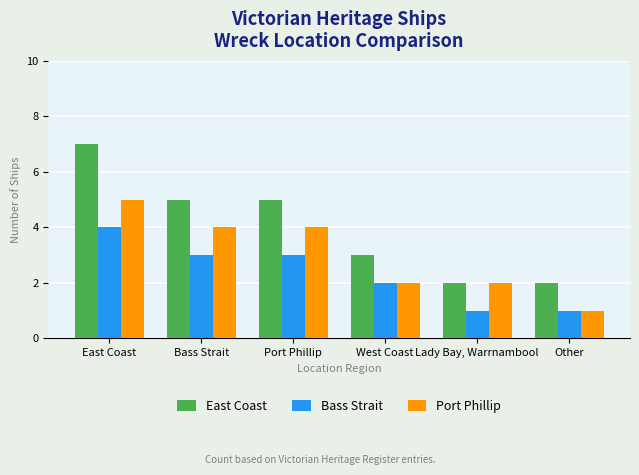

Reading left to right, transcribe all the data shown in this chart.

East Coast: 7	5	5	3	2	2
Bass Strait: 4	3	3	2	1	1
Port Phillip: 5	4	4	2	2	1